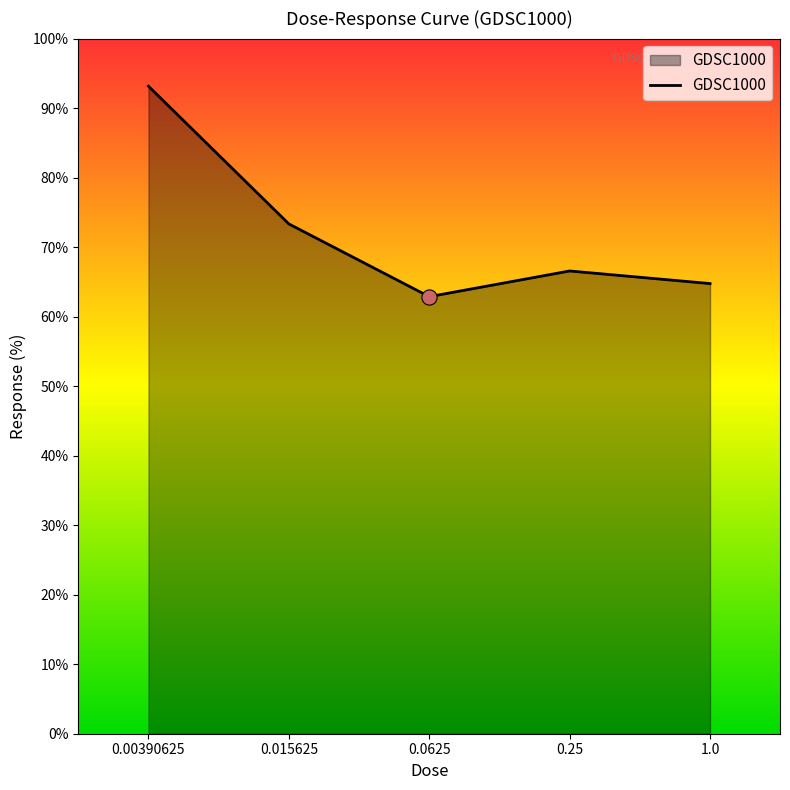

Approximately how many times larger is the value at 0.015625 compared to 0.0625?

1.2